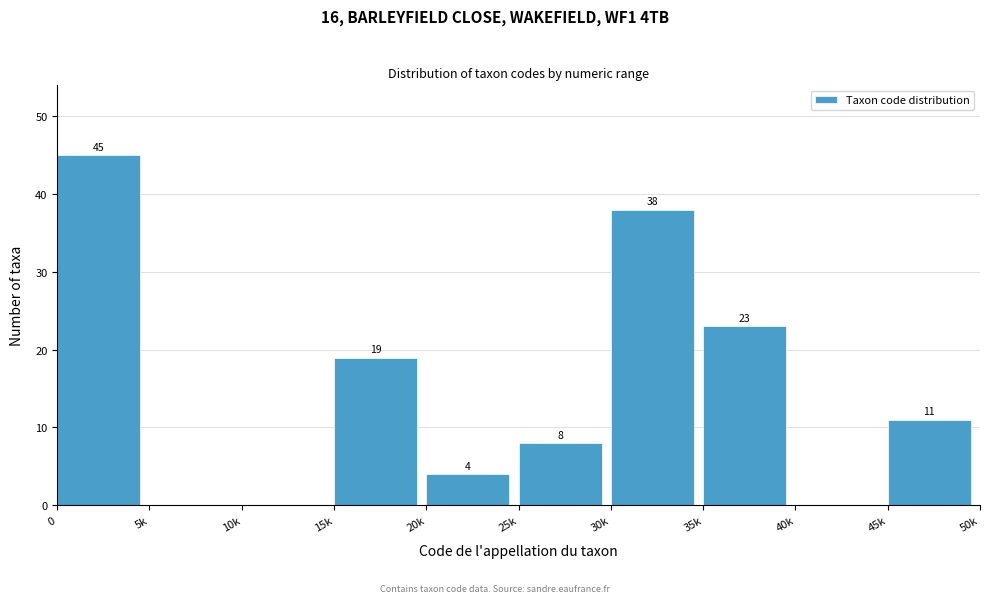

Reading right to left, extract all data points from this chart.

45k=11	40k=0	35k=23	30k=38	25k=8	20k=4	15k=19	10k=0	5k=0	0=45